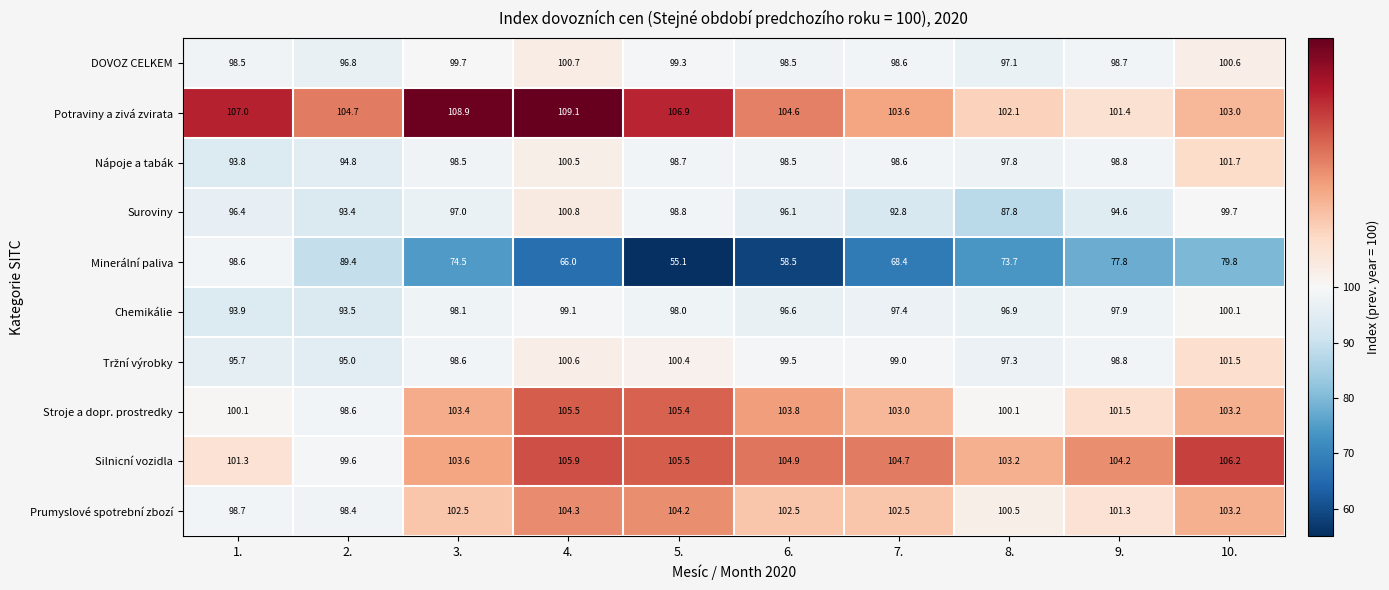

Count the number of data series in this chart.

10